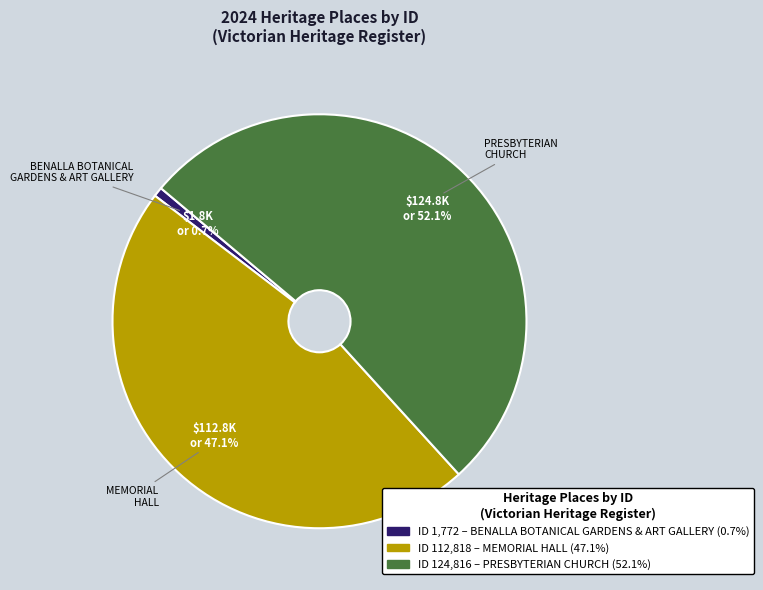

What is the ratio of the value at PRESBYTERIAN CHURCH to the value at BENALLA BOTANICAL GARDENS & ART GALLERY?

70.4